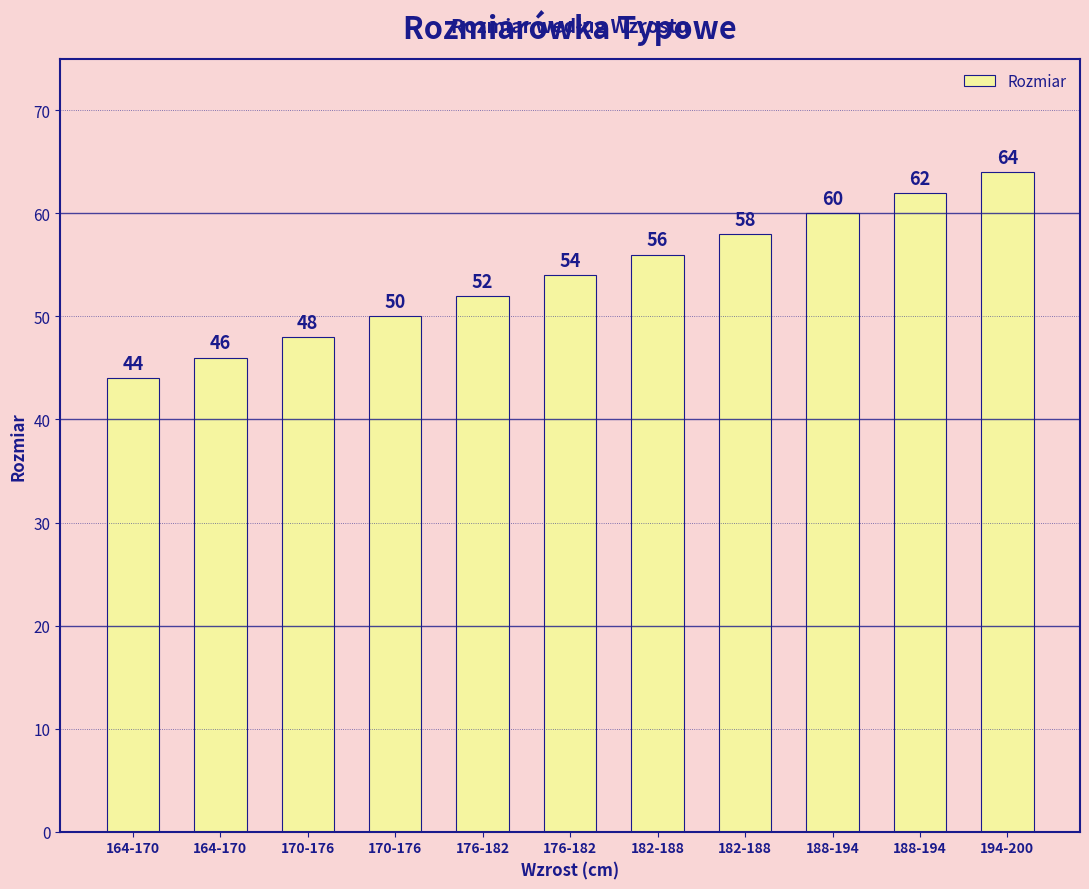

How many bars are there in total?

11